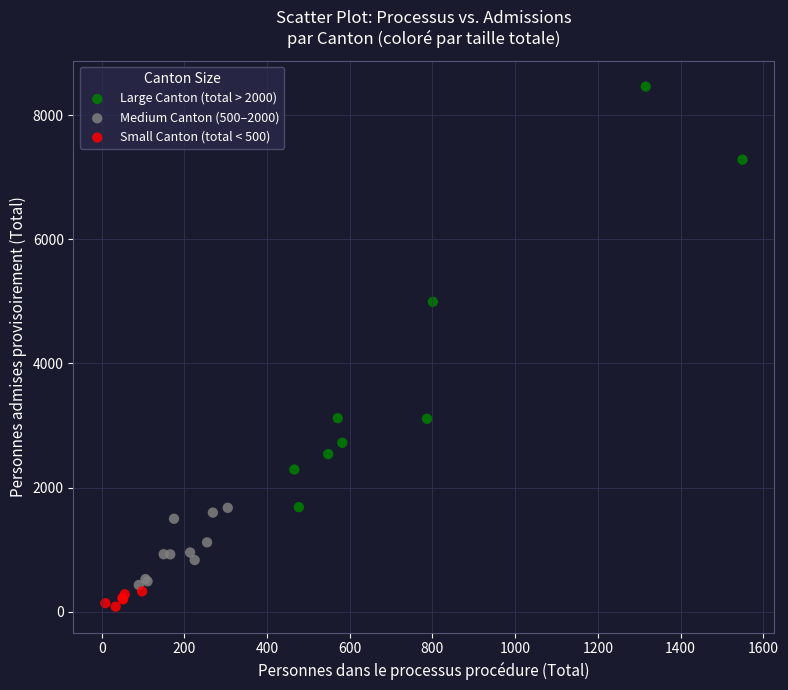

Which series contains the lowest Y value?

Small Canton (total < 500)